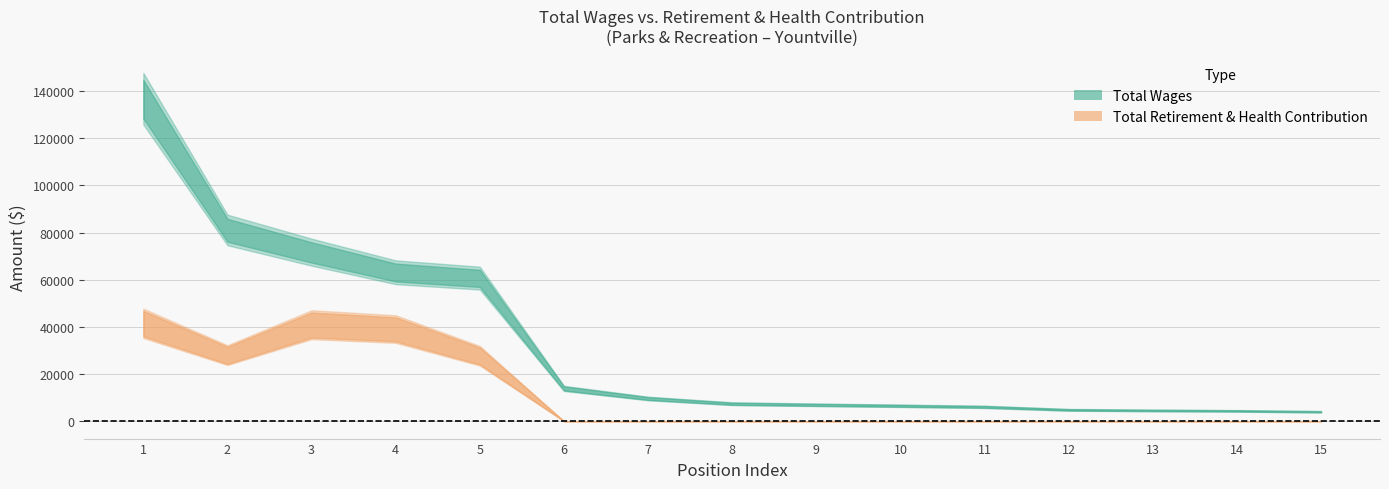

What is the approximate value of total_retirement at total_wages?

41508